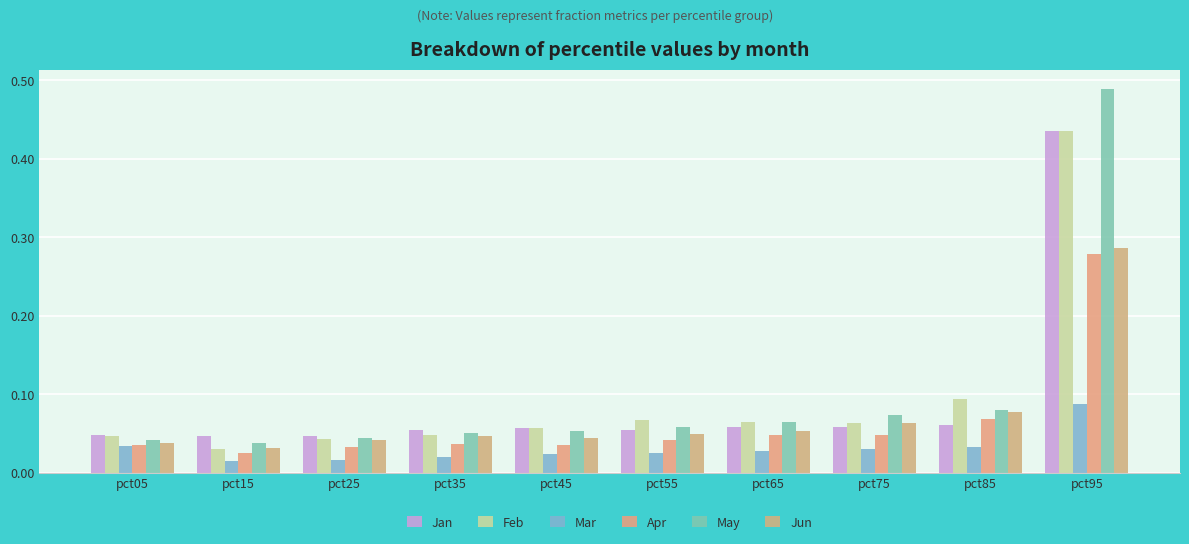

At how many categories does at least one series exceed 0?

10